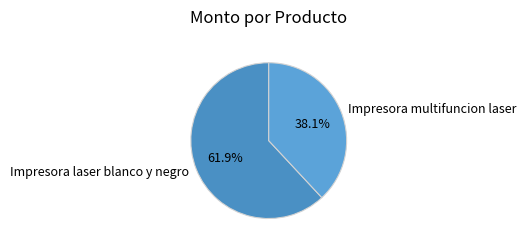

How much of the chart is everything except Impresora multifuncion laser?

61.9%